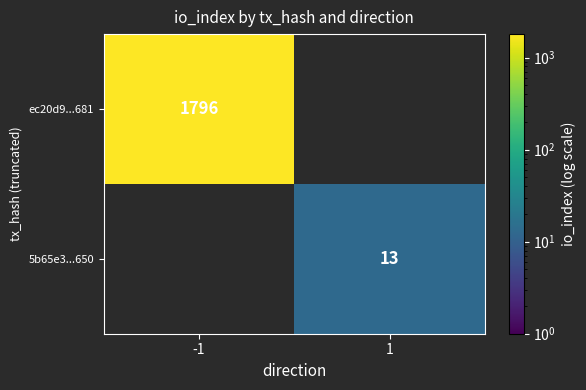

The 5b65e3...650 series shows 21 at 1. True or false?

False